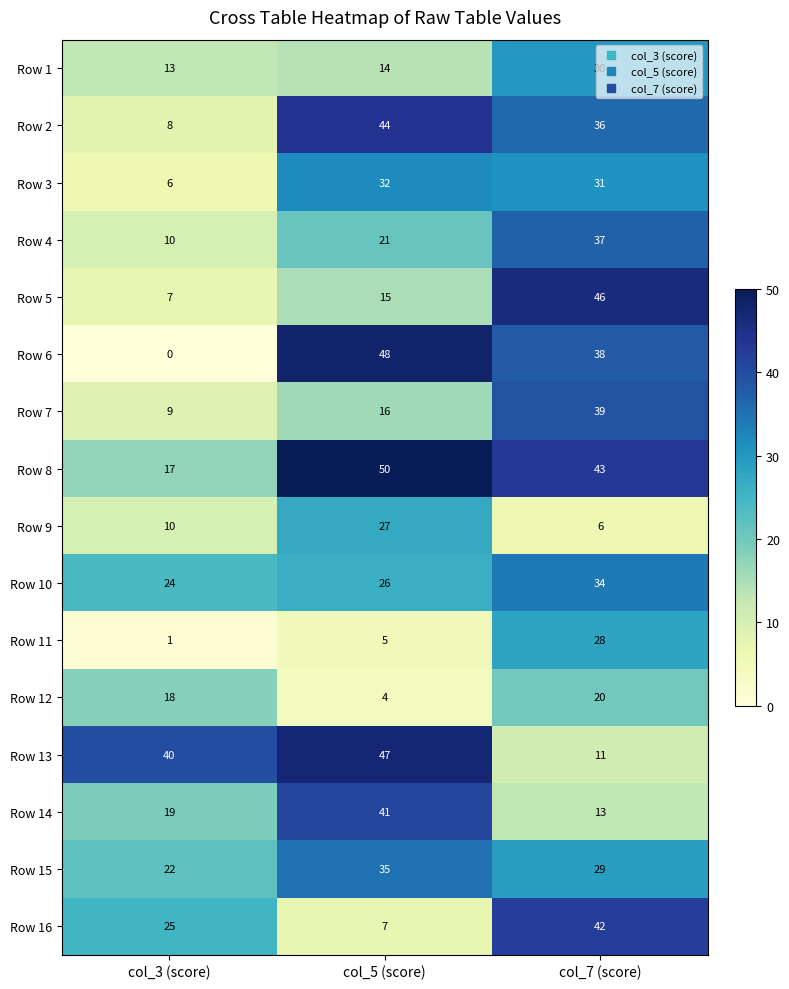

What is the difference between the maximum and second lowest values in the Row 14 series?

22